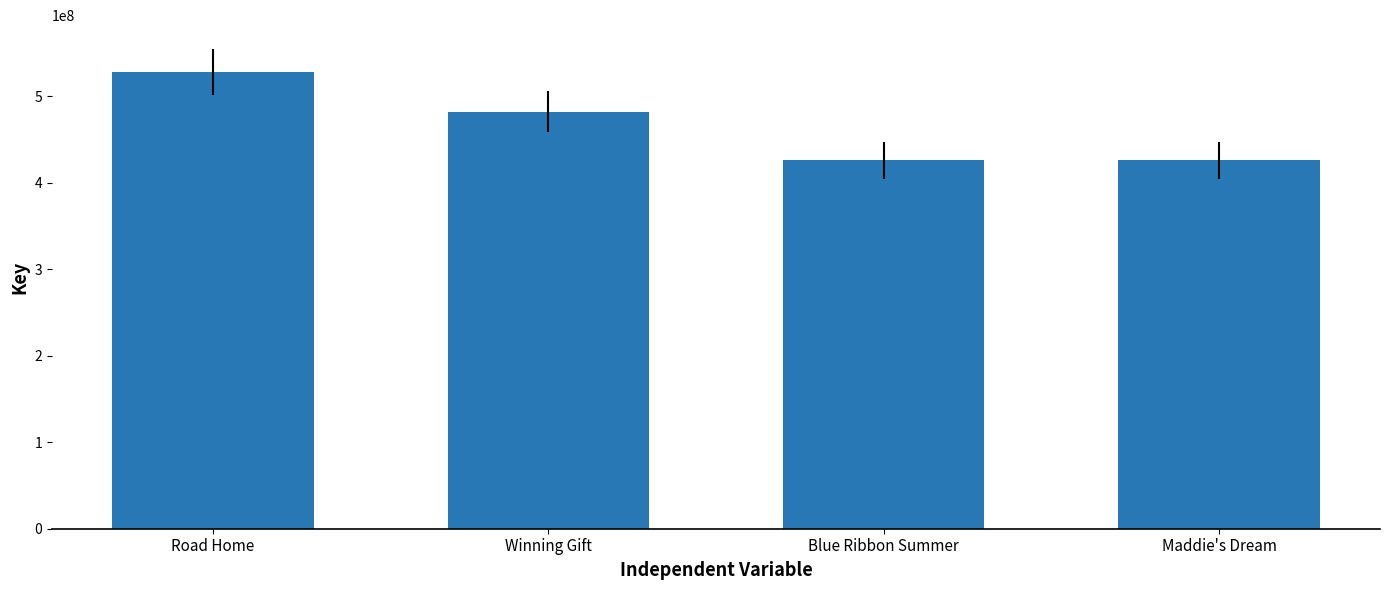

What is the sum of the values at Road Home and Blue Ribbon Summer?

953629792